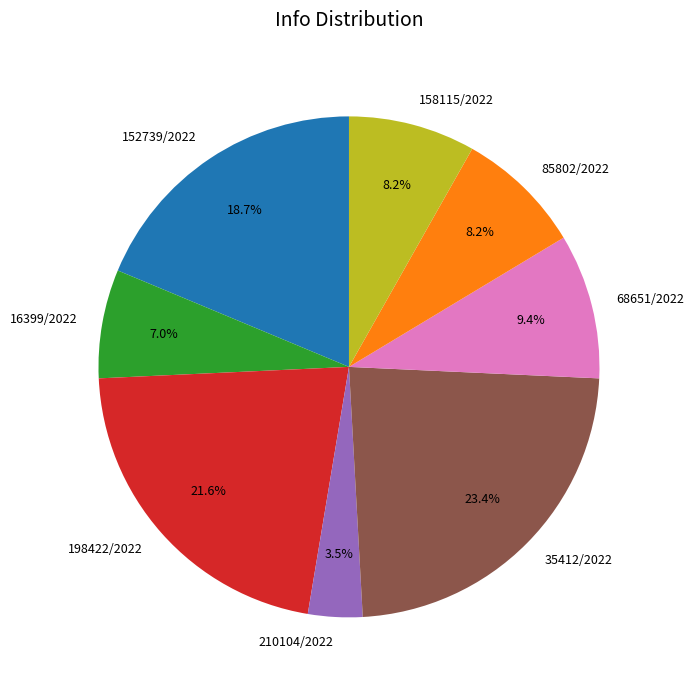

Which slice is the smallest?

210104/2022